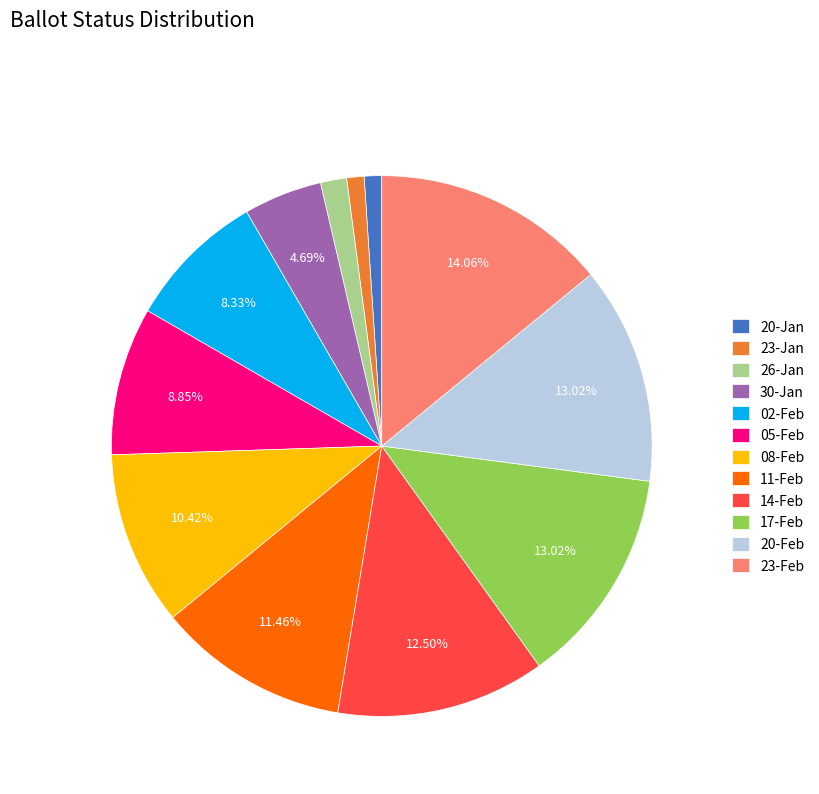

Is the sum of 20-Feb and 20-Jan greater than half?

No